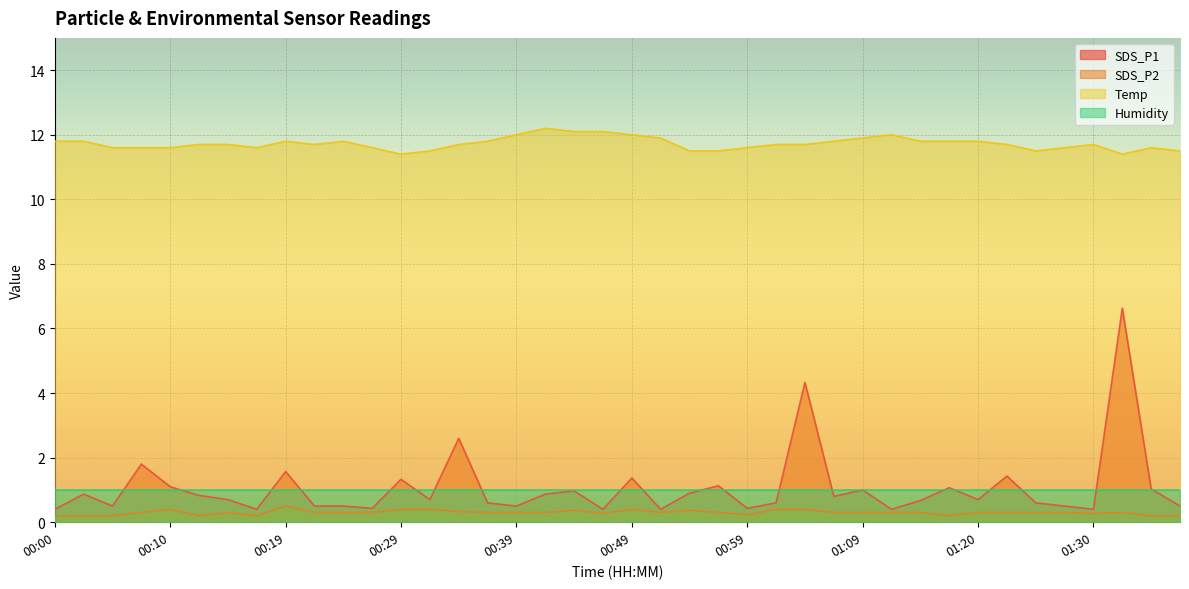

What is the label of the 27th point from the right?

00:32